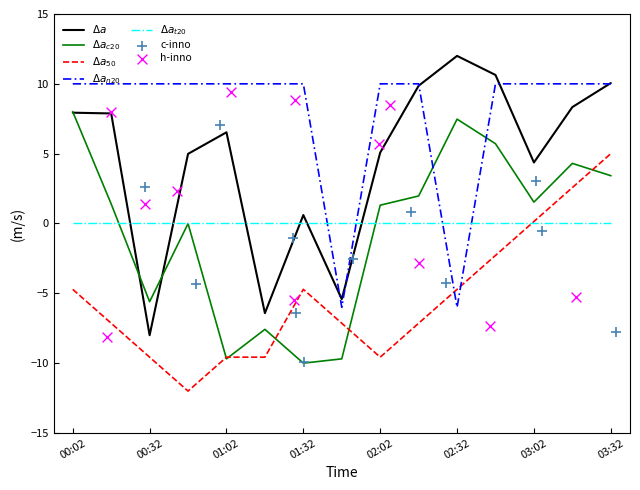

At how many categories does at least one series exceed 0?

14